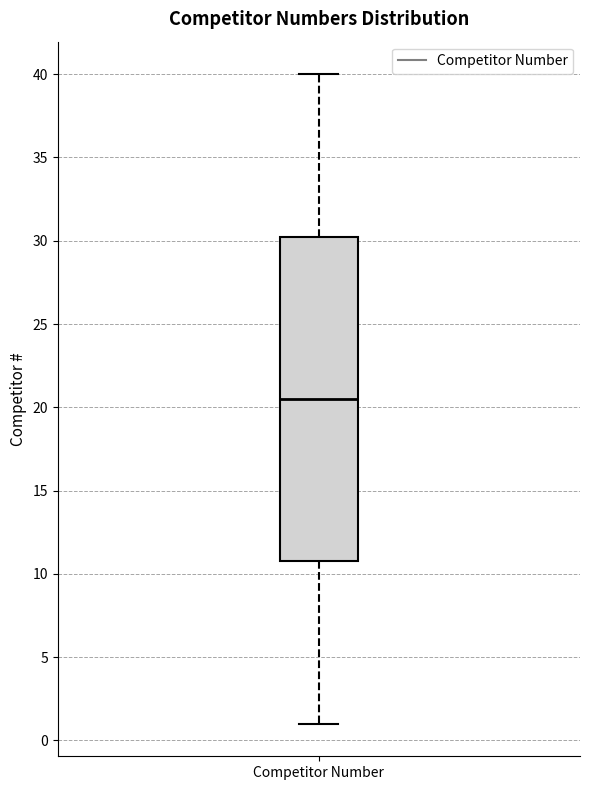

Transcribe this box plot: give where the median line is, the range the box spans, and where the two whiskers end, as read against the y-axis. The values are not printed on the chart, so give them approximately, as read against the axis.

median 20.5, box 11.0 to 30.5, whiskers 1.0 to 40.0